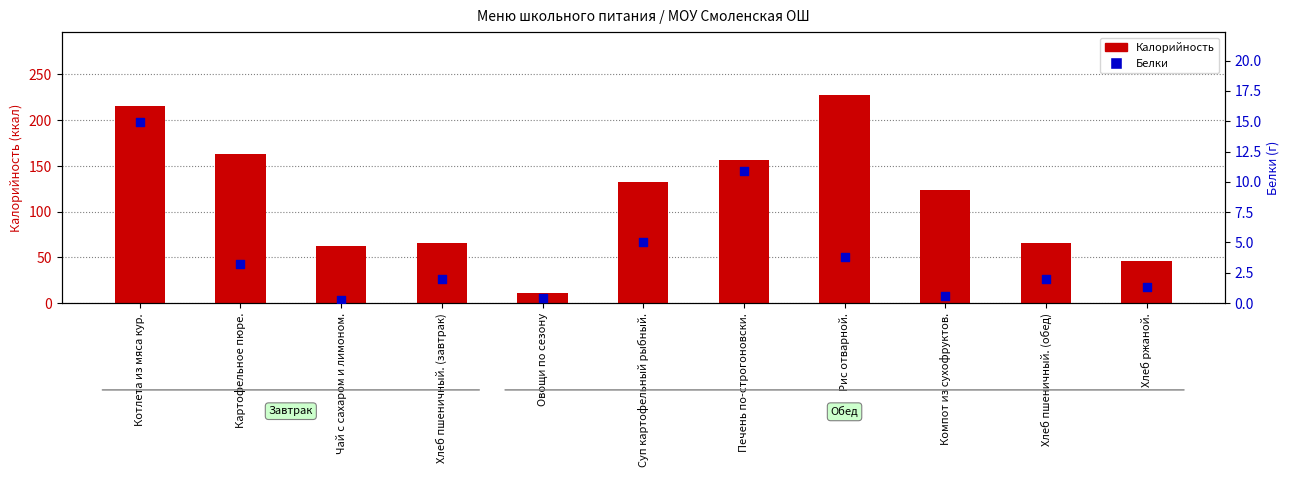

Which series has the largest total across all categories?

Калорийность